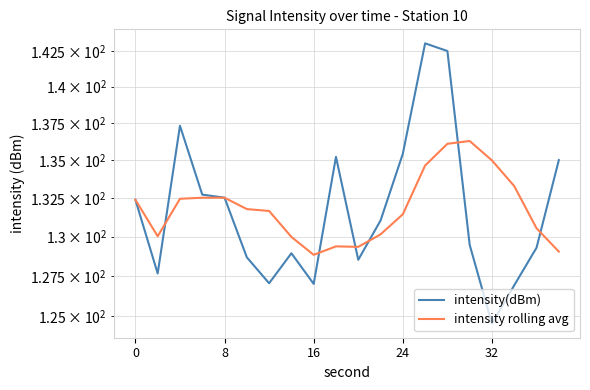

True or false: intensity rolling avg has a value of 203.4 at 7.

False